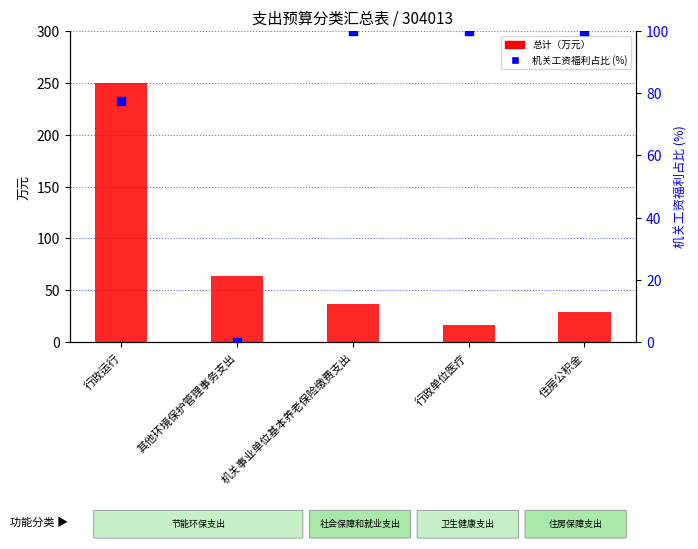

At which category is the sum across all series the highest?

行政运行